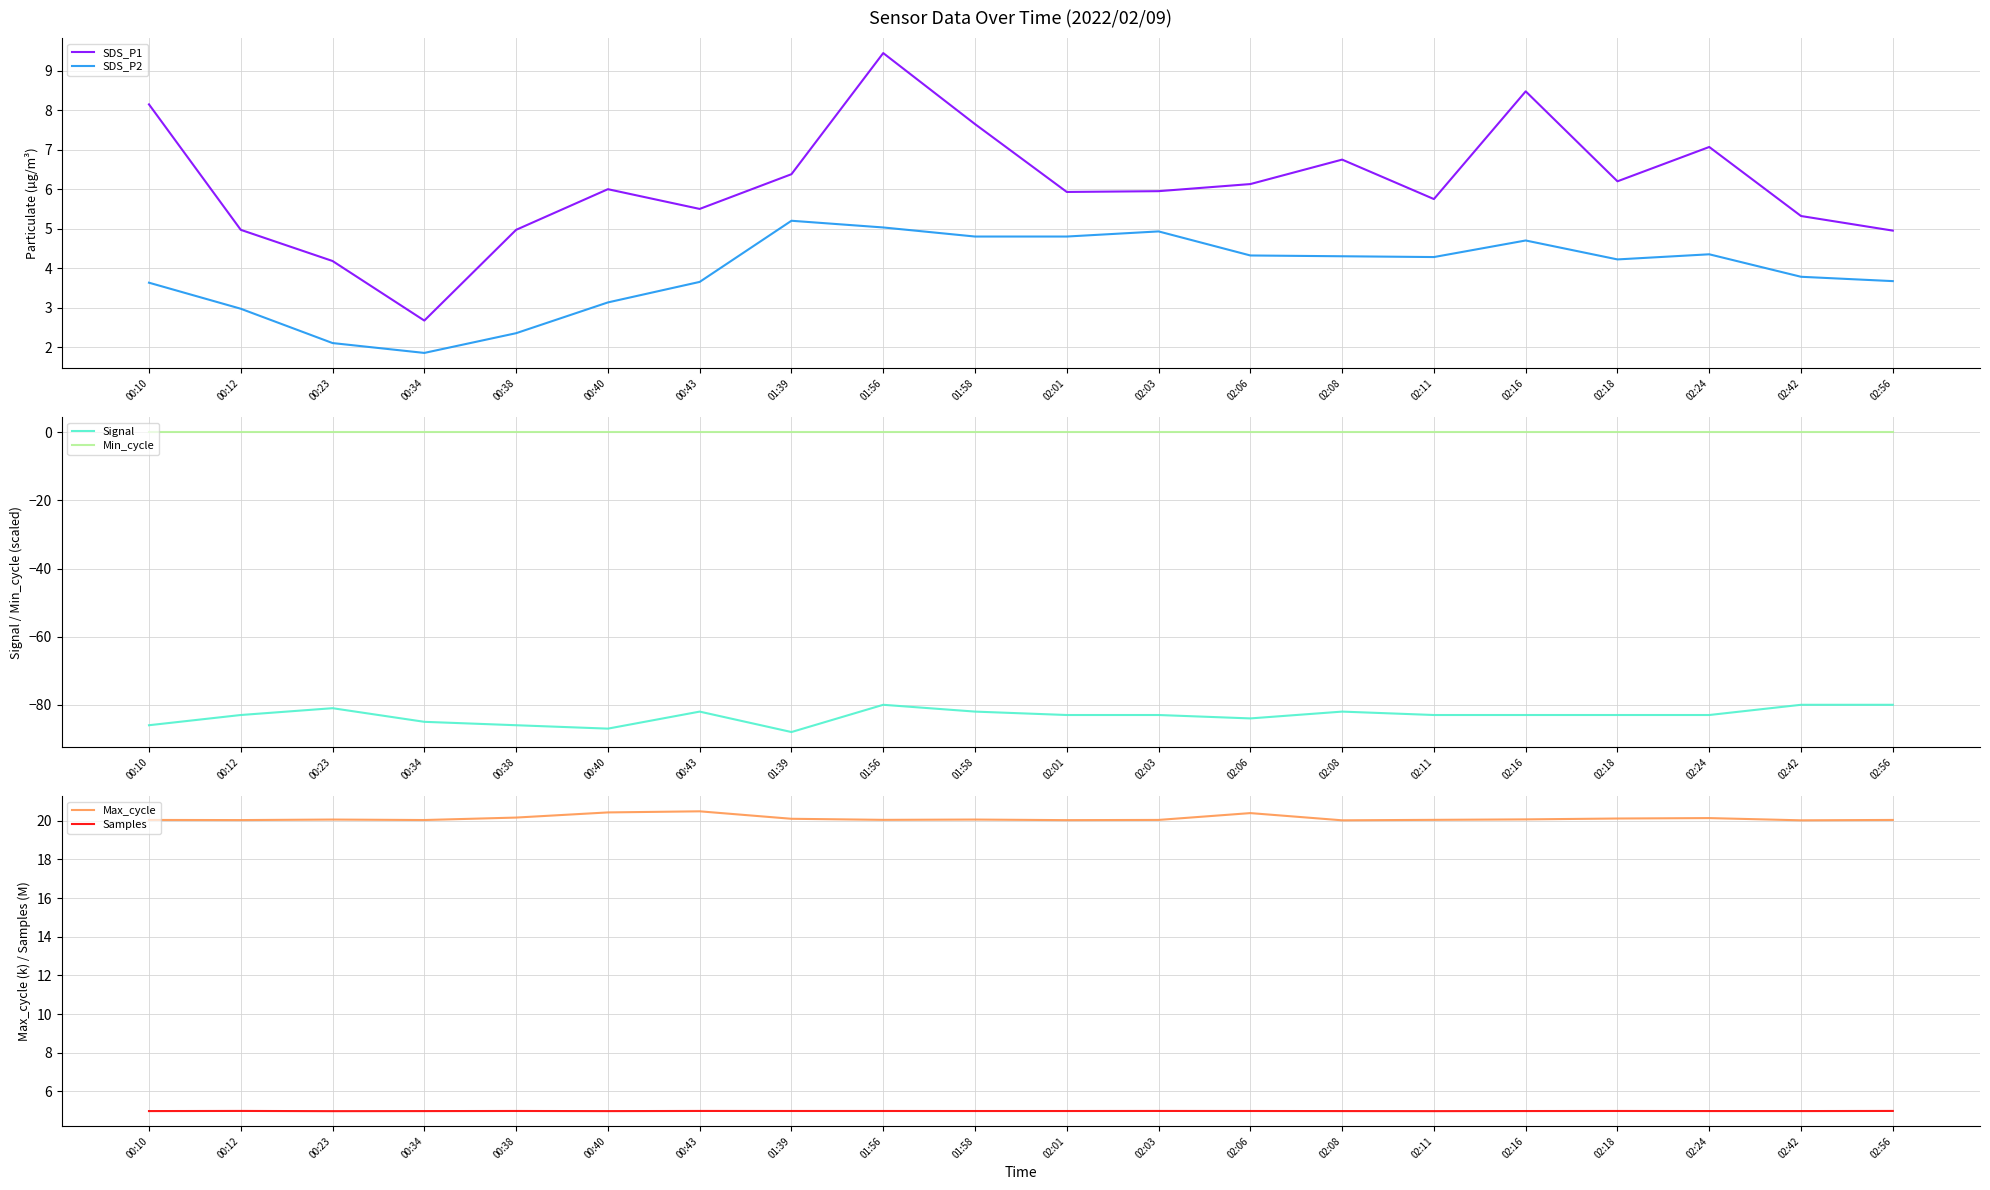

Rank the series by their maximum value, from highest to lowest.

Max_cycle, SDS_P1, SDS_P2, Samples, Min_cycle, Signal